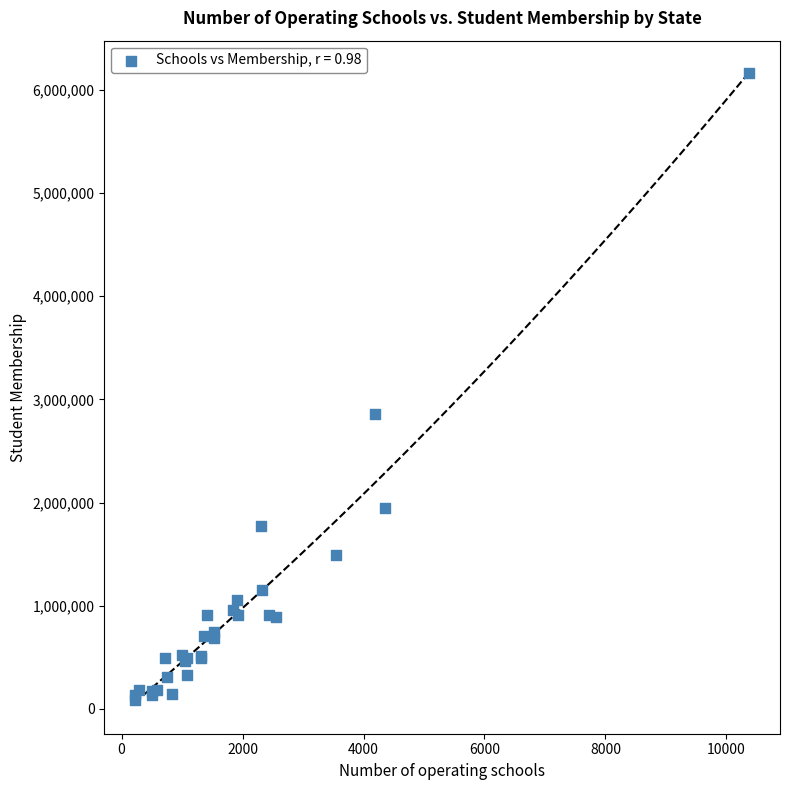

What Y value in the scatter plot is closest to 3126439?

2858461